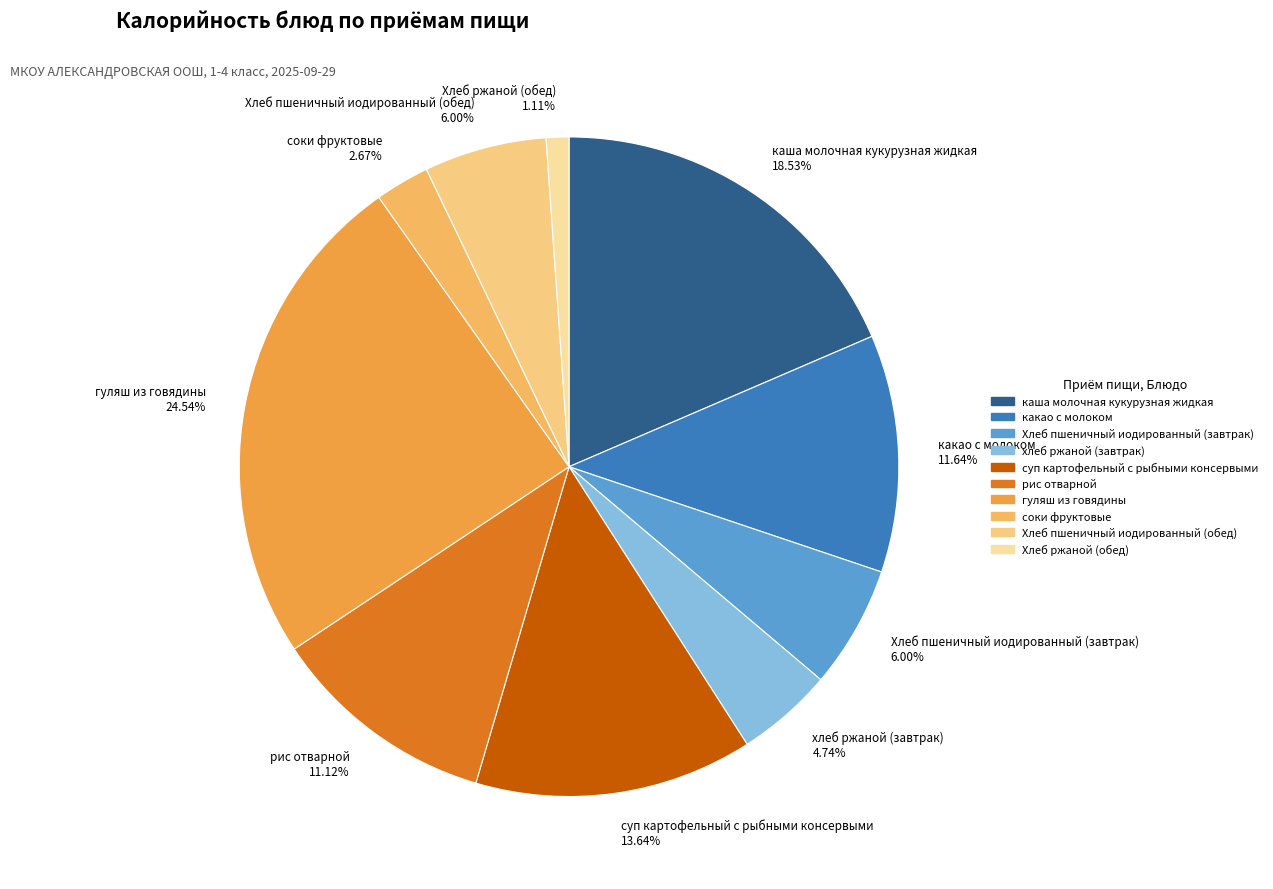

True or false: Хлеб пшеничный иодированный (обед) accounts for 6% of the total.

True